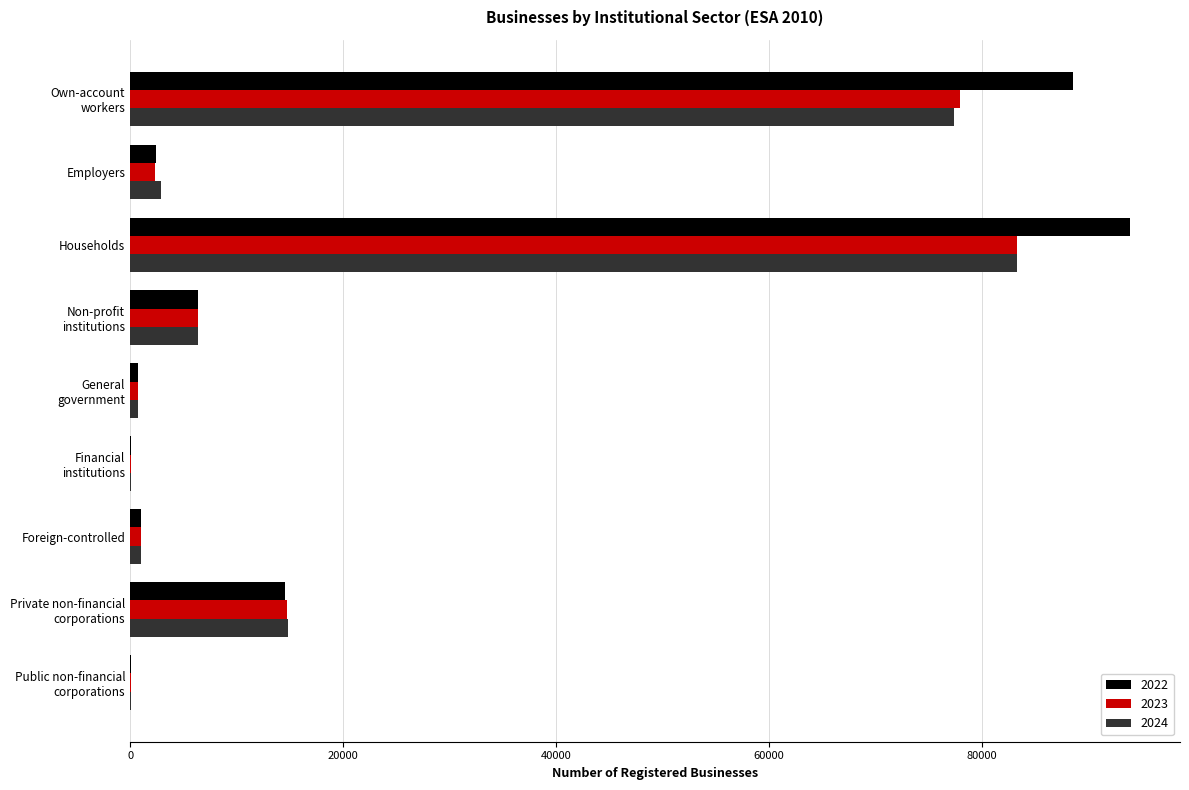

Between Public non-financial
corporations and Employers, which series saw the biggest shift?

2024